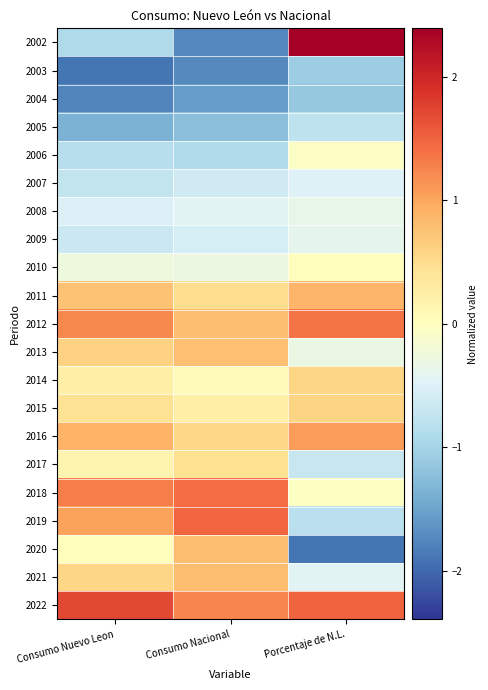

Between Consumo Nacional and Porcentaje de N.L., which is larger?

Porcentaje de N.L.